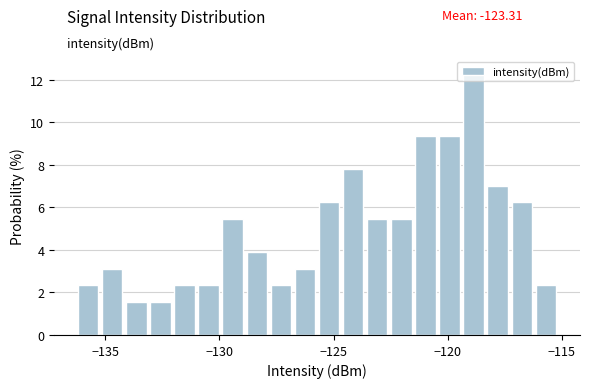

Around what value on the x-axis is the tallest bar? Give the approximate position of its centre, as read against the axis.

-119.0